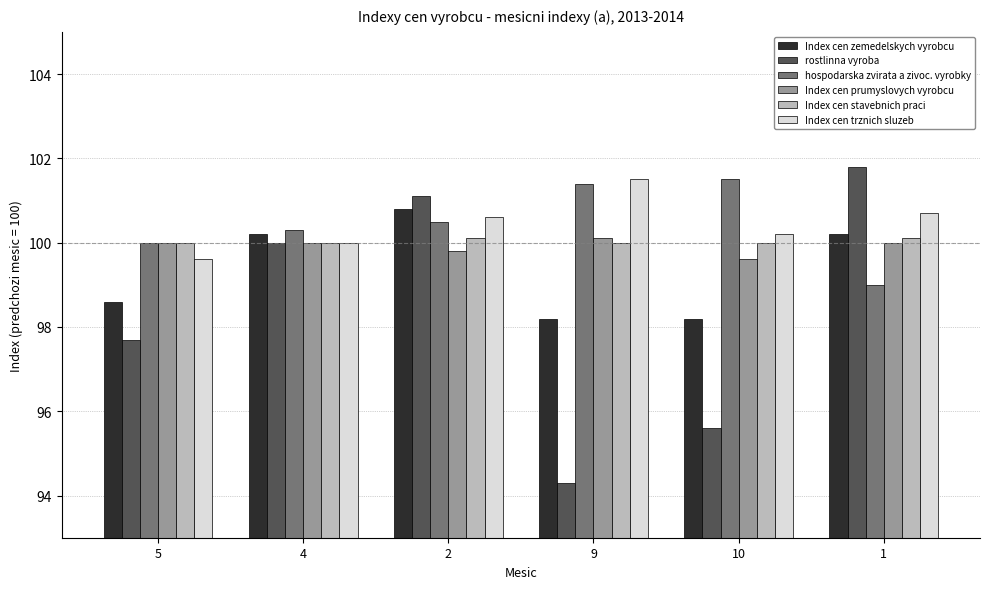

Reading left to right, transcribe all the data shown in this chart.

Index cen zemedelskych vyrobcu: 98.6	100.2	100.8	98.2	98.2	100.2
rostlinna vyroba: 97.7	100.0	101.1	94.3	95.6	101.8
hospodarska zvirata a zivoc. vyrobky: 100.0	100.3	100.5	101.4	101.5	99.0
Index cen prumyslovych vyrobcu: 100.0	100.0	99.8	100.1	99.6	100.0
Index cen stavebnich praci: 100.0	100.0	100.1	100.0	100.0	100.1
Index cen trznich sluzeb: 99.6	100.0	100.6	101.5	100.2	100.7